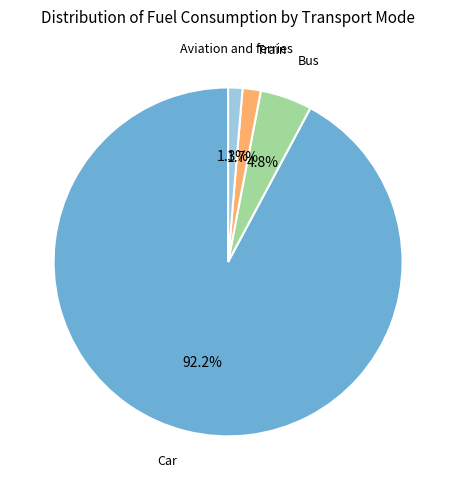

Is there any slice that represents more than half of the pie?

Yes